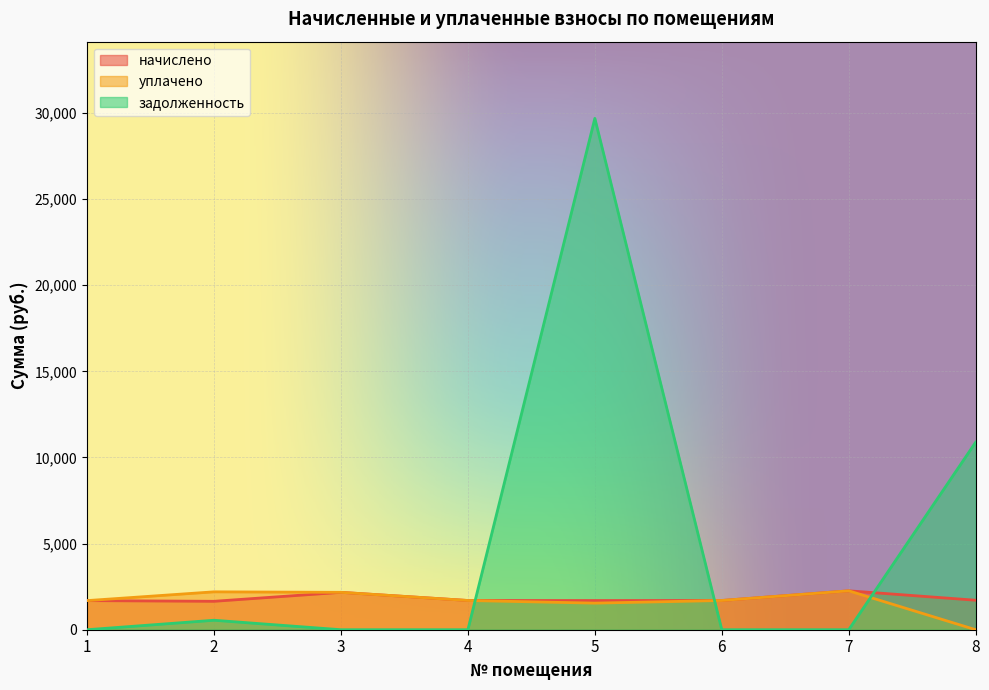

What is the value of the начислено point at the 2nd from the left?

1649.7